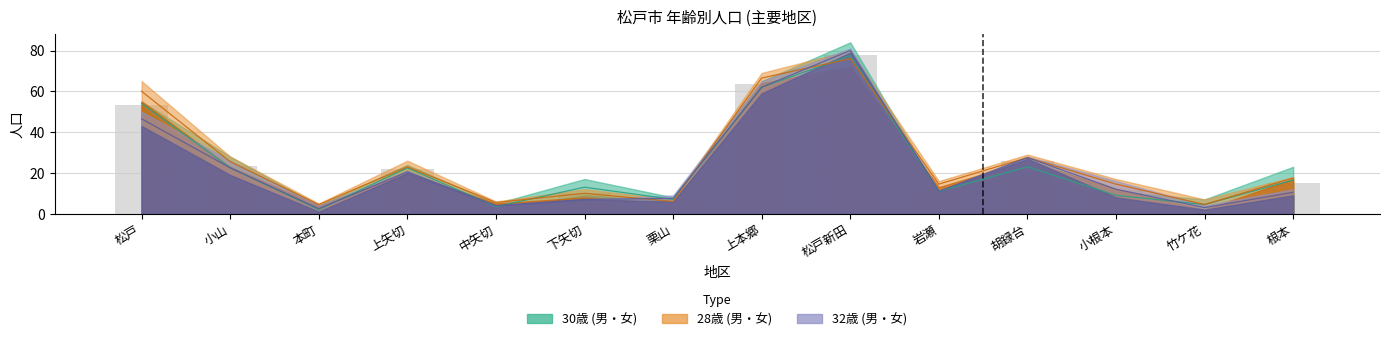

Where does the 30歳_男 series first go above 16?

松戸